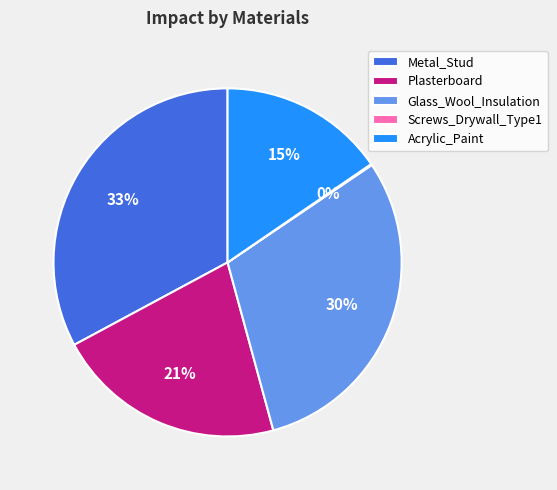

The Metal_Stud slice represents 43% of the pie. True or false?

False